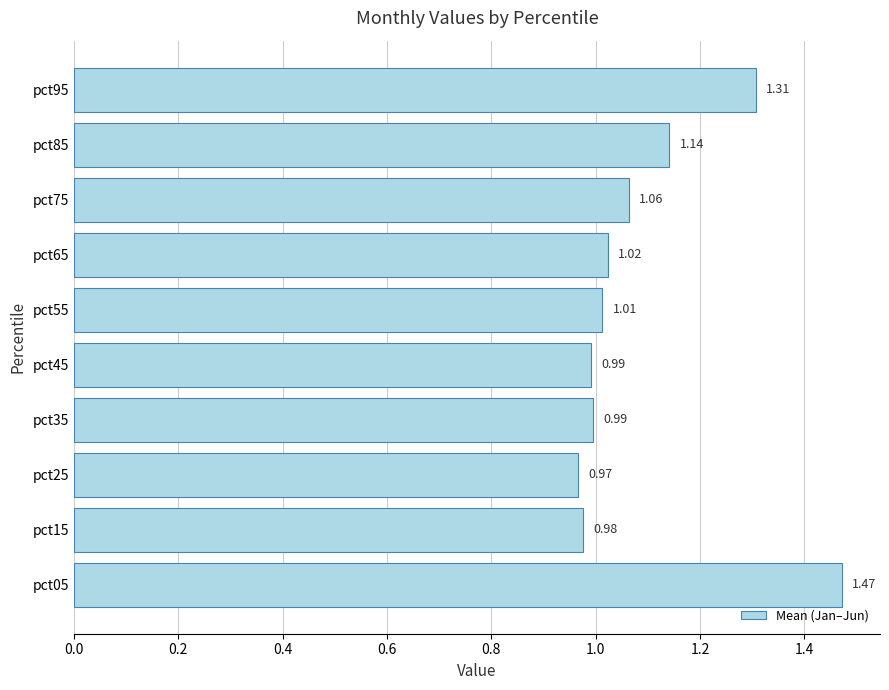

What is the sum of all values?

10.9